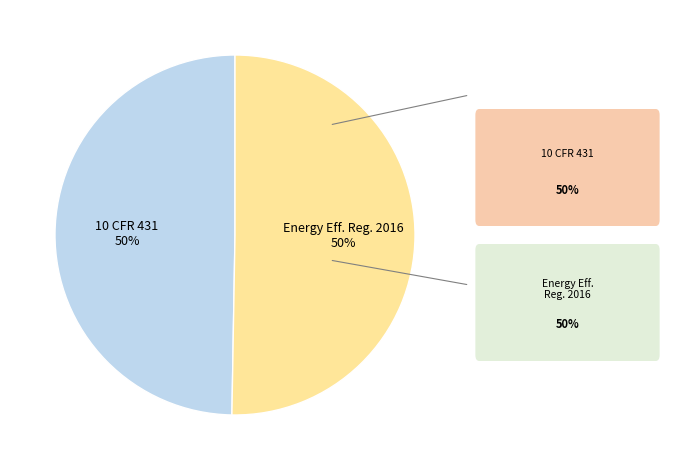

To the nearest percent, what is the average slice percentage?

50%